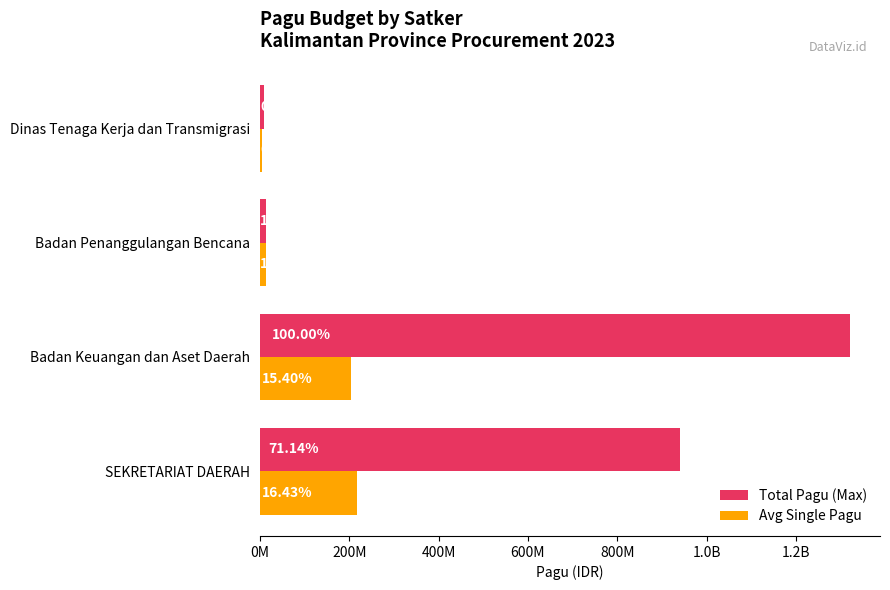

What are all the series names shown in the legend?

Total Pagu (Max), Avg Single Pagu